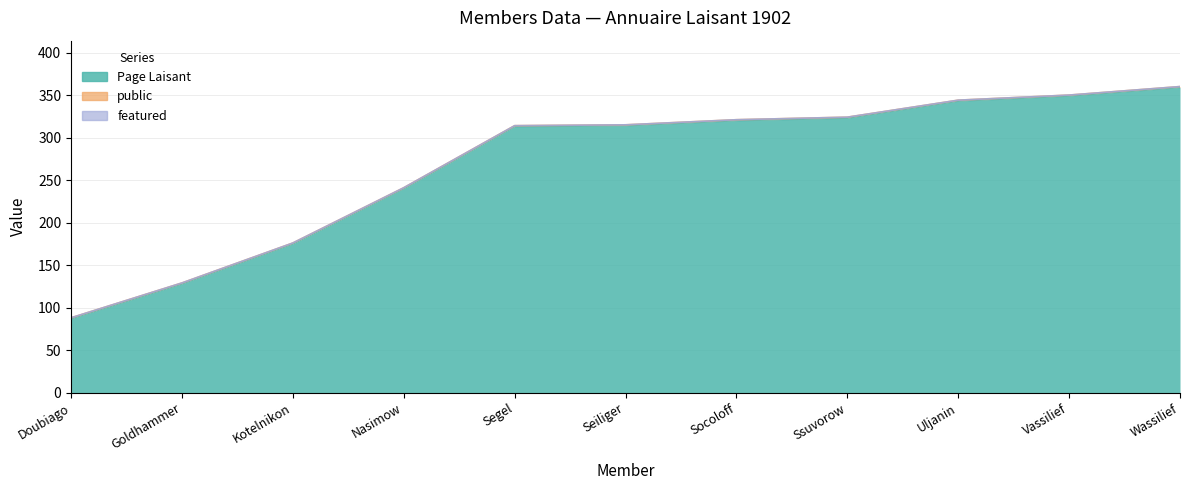

Reading right to left, list all the values displayed in this chart.

Page Laisant: 359	349	343	323	320	314	313	240	175	128	87
public: 1	1	1	1	1	1	1	1	1	1	1
featured: 0	0	0	0	0	0	0	0	0	0	0